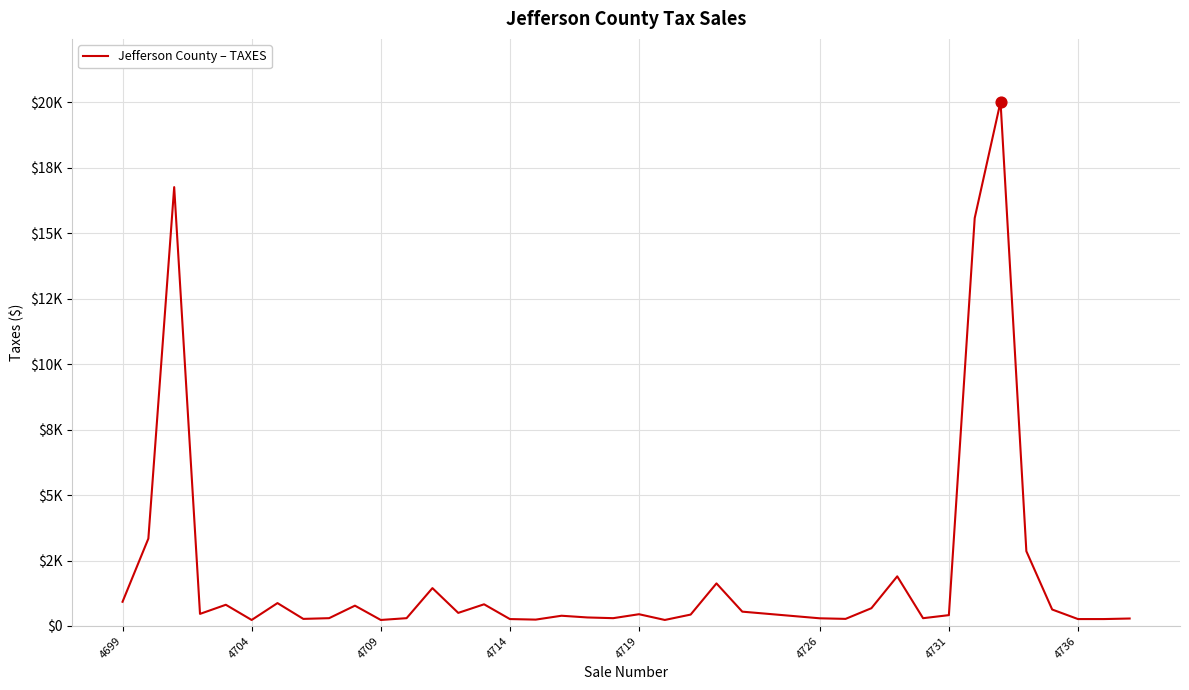

Does the chart have visible grid lines?

Yes